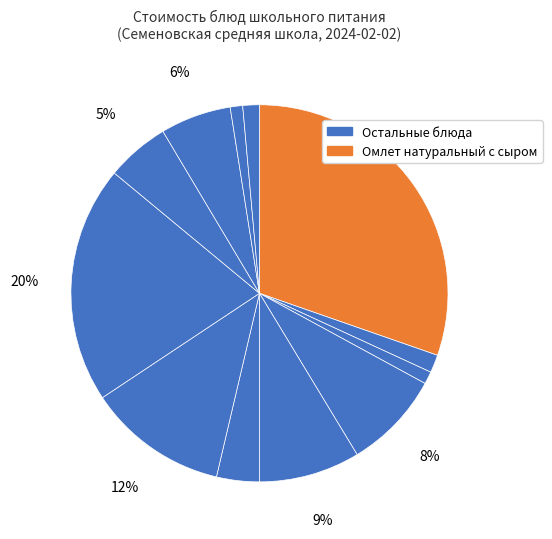

How many segments does this pie chart have?

12